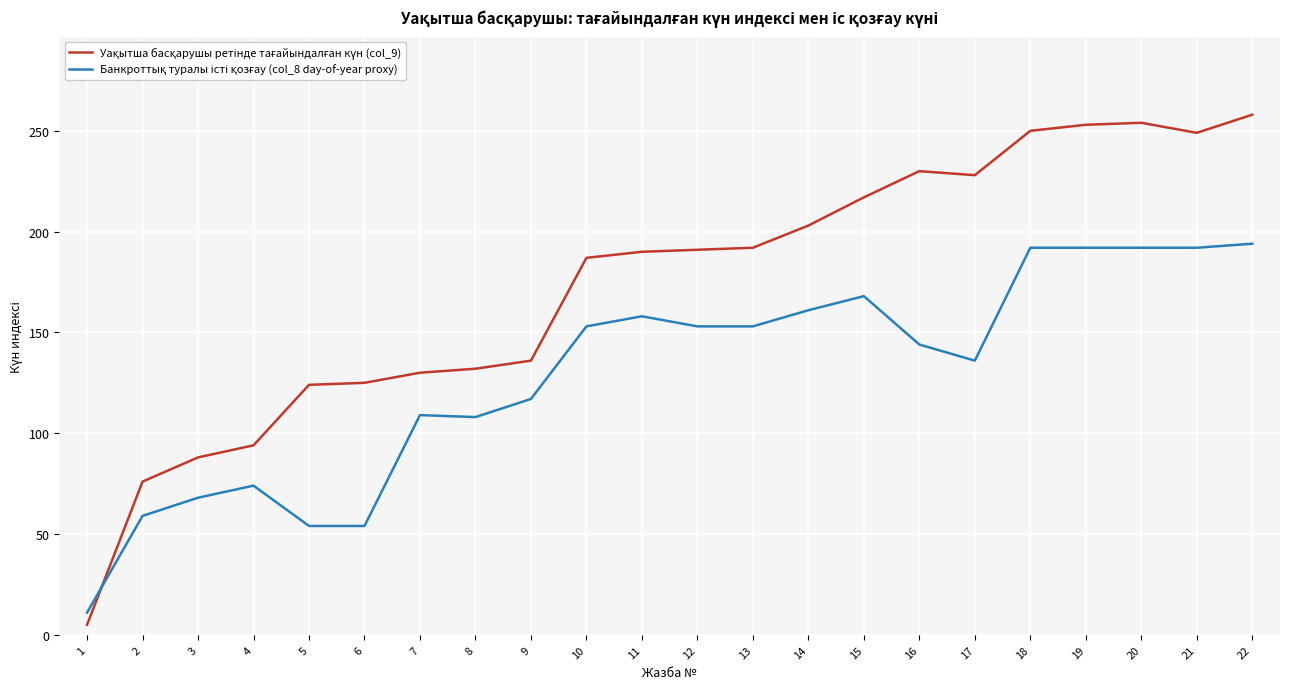

What is the greatest value displayed?

258